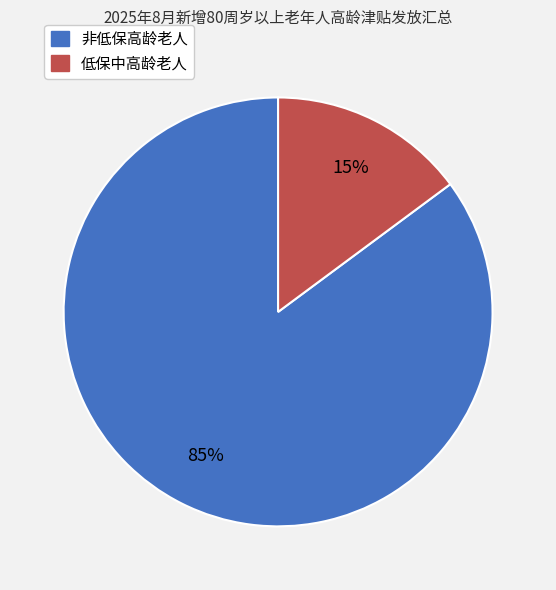

The 低保中高龄老人 slice represents 6% of the pie. True or false?

False